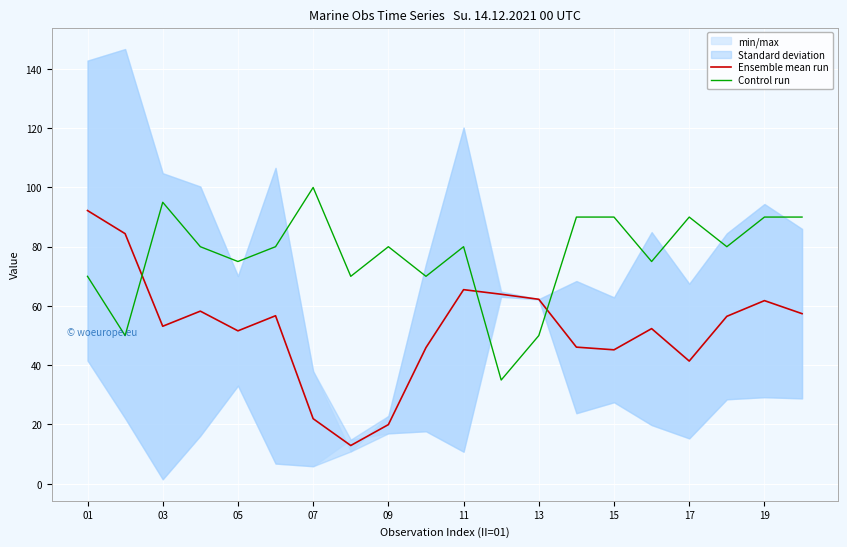

Which series ends up on top after the final intersection of Control run and Ensemble mean run?

Control run